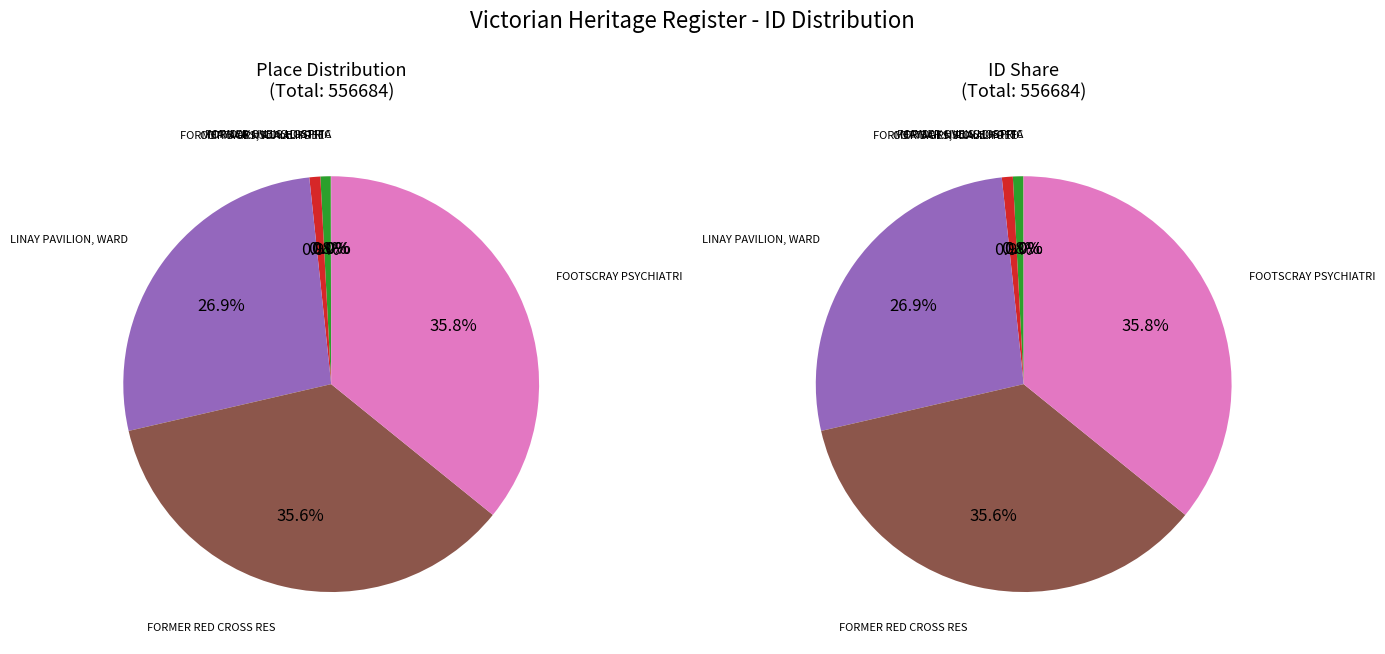

How many segments does this pie chart have?

7